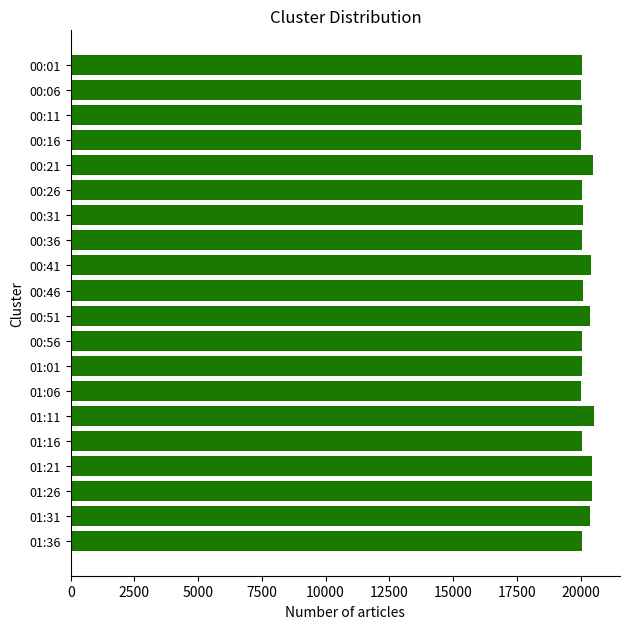

What is the ratio of the value at 00:11 to the value at 00:41?

1.0